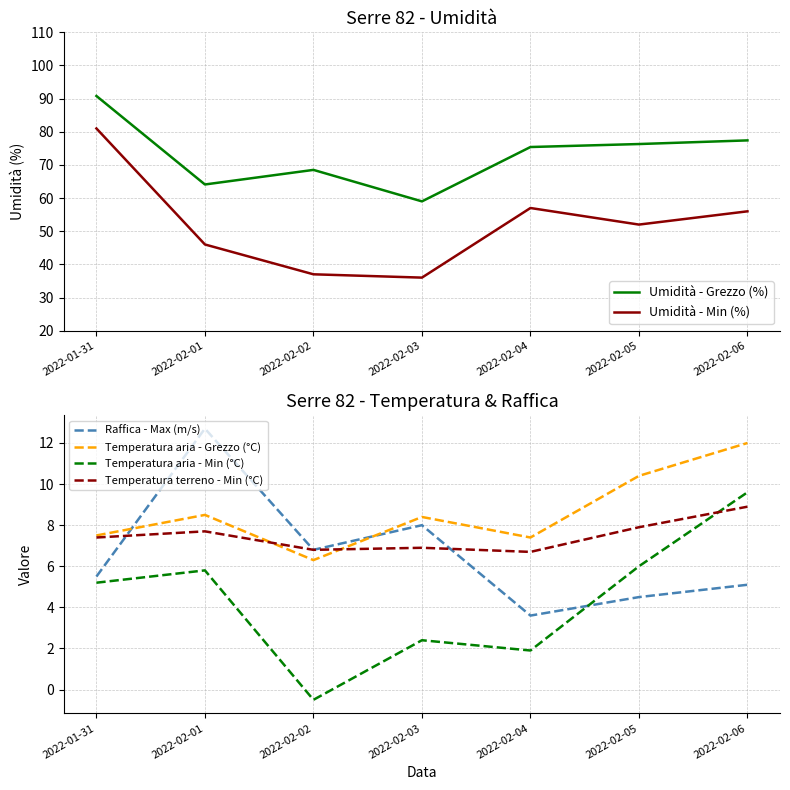

What is the difference between the highest and lowest values at 2022-02-02?

69.0